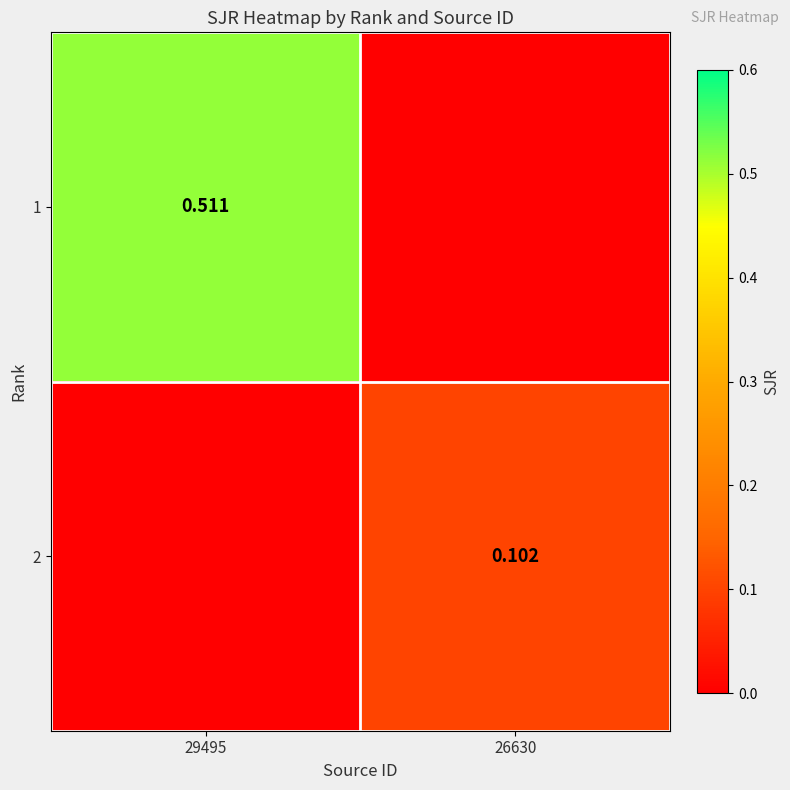

Count the number of data series in this chart.

2